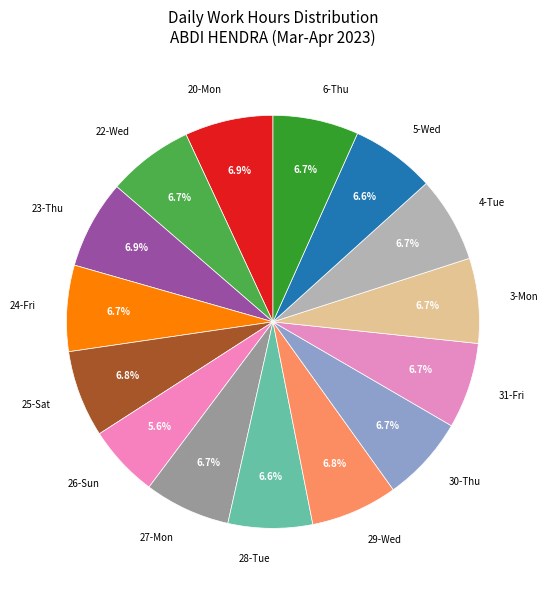

Approximately how many times larger is the value at 26-Sun compared to 24-Fri?

0.8